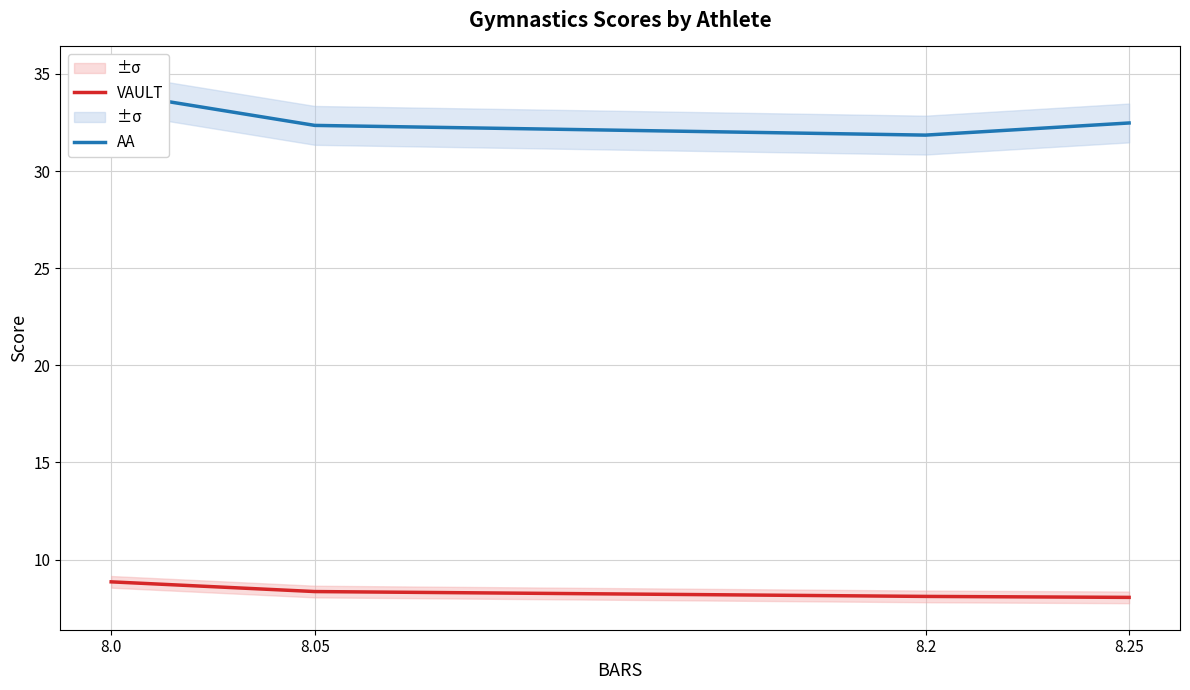

Is the value of VAULT at 8.2 greater than the value of AA at 8.0?

No